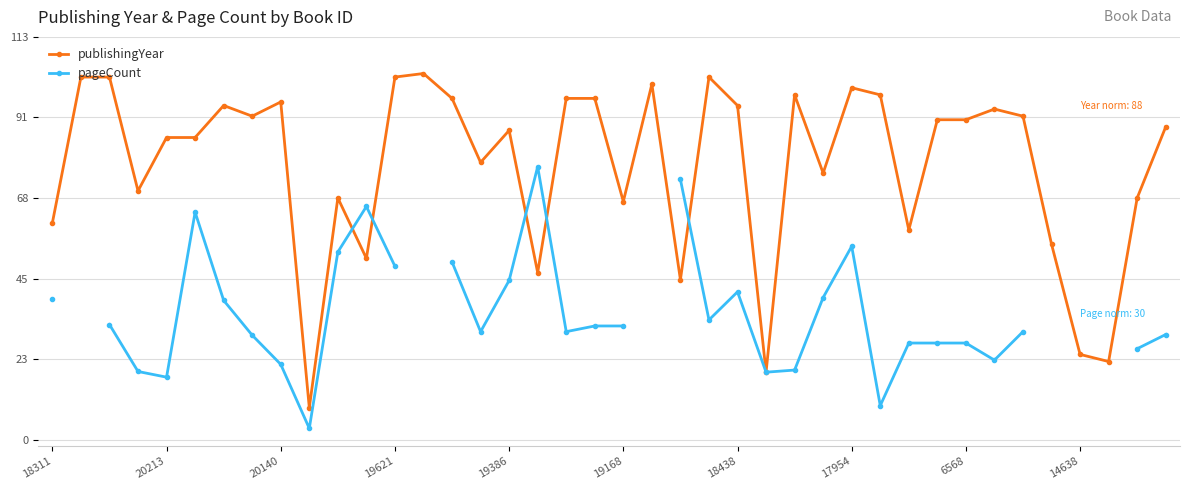

What is the value of the publishingYear point at the 1st from the left?

61.0